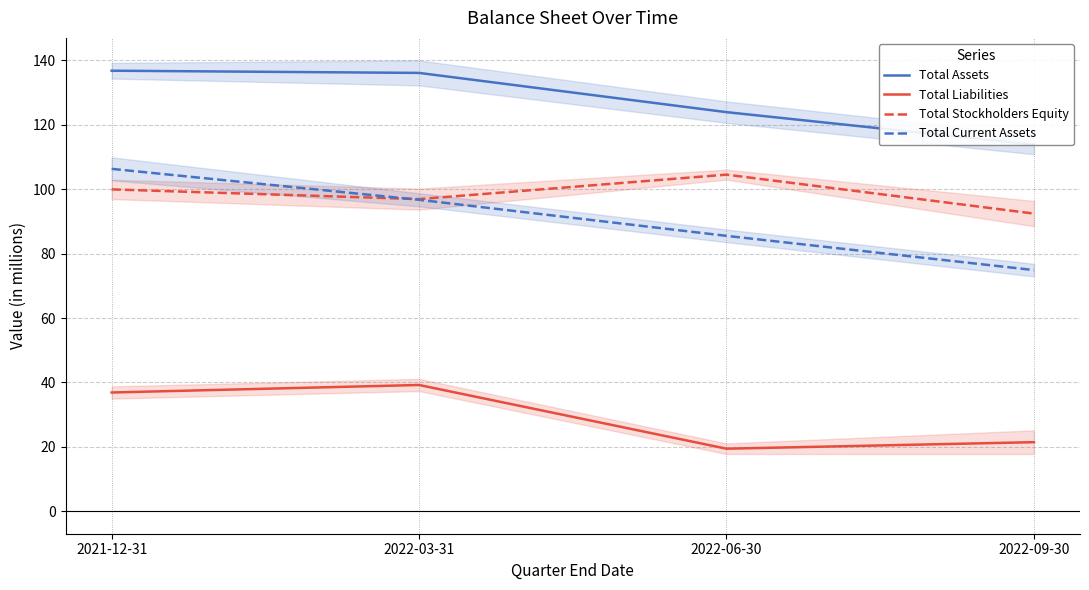

How many values in the Total Liabilities series exceed 36?

2